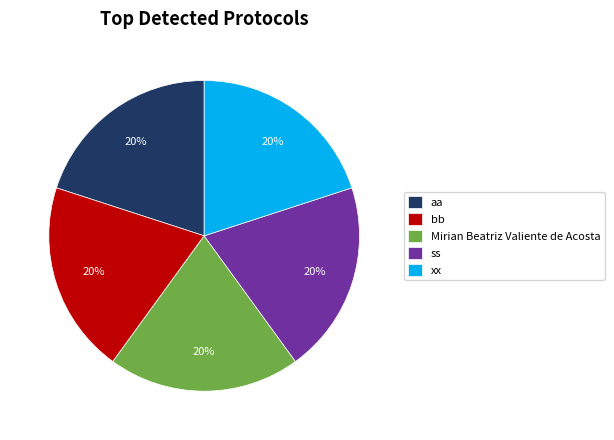

To the nearest percent, what portion does xx represent?

20%